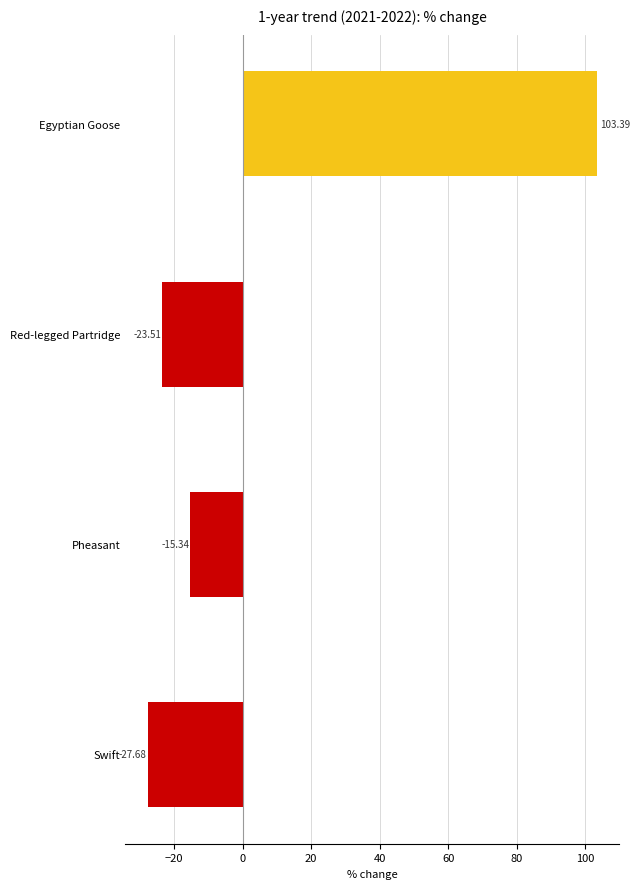

How many values are above zero?

1